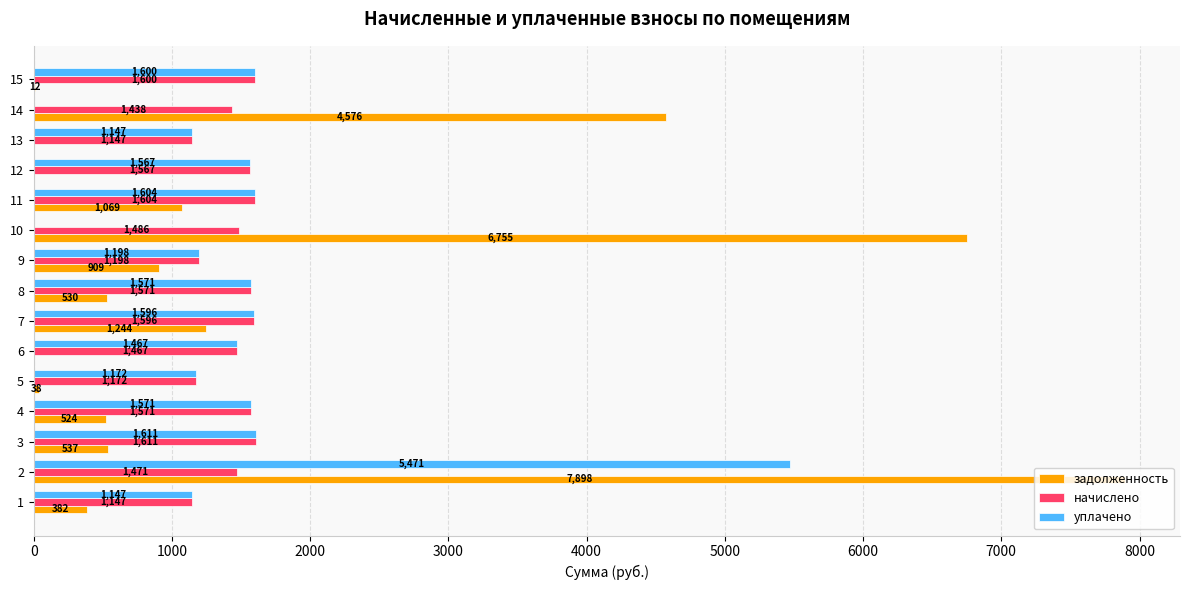

Which series has the largest total across all categories?

задолженность